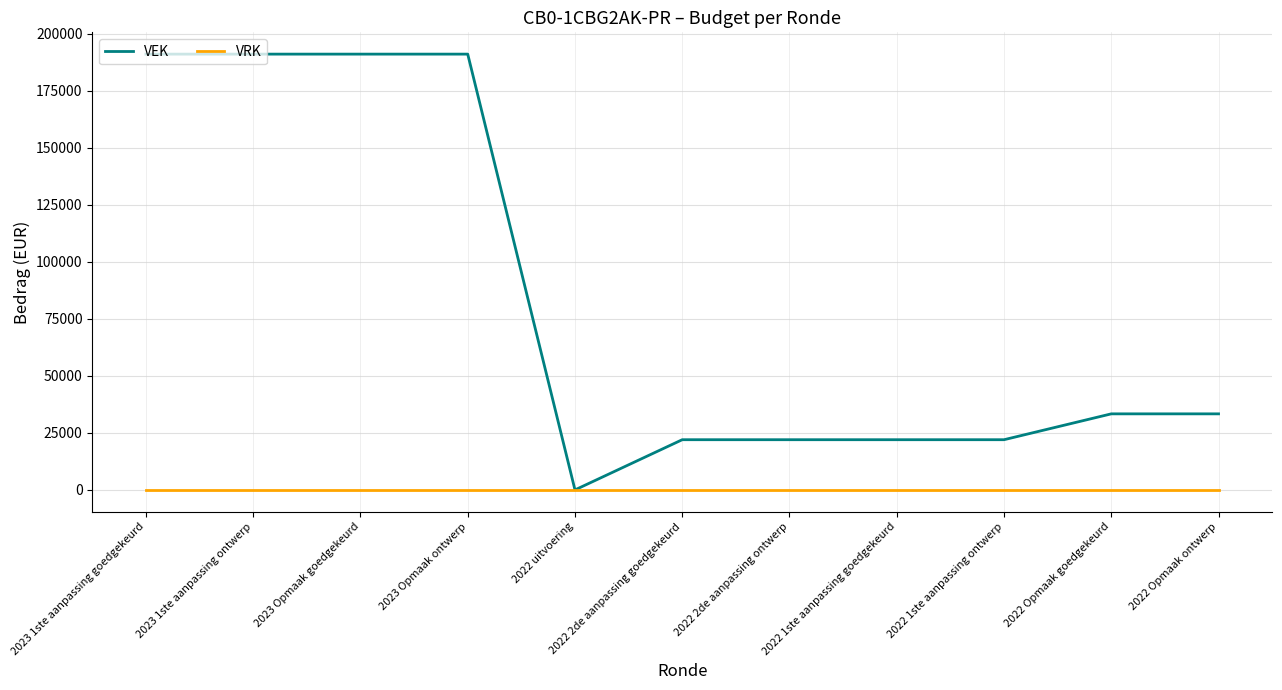

List the series in order of their overall mean, lowest first.

VRK, VEK